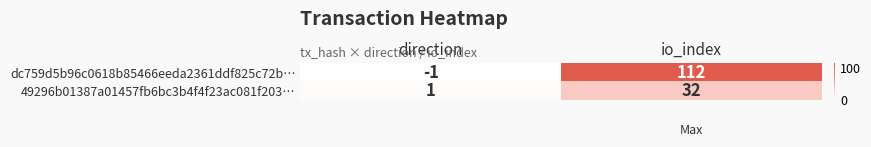

Is it true that dc759d5b96c0618b85466eeda2361ddf825c72b… equals -1 at direction?

True